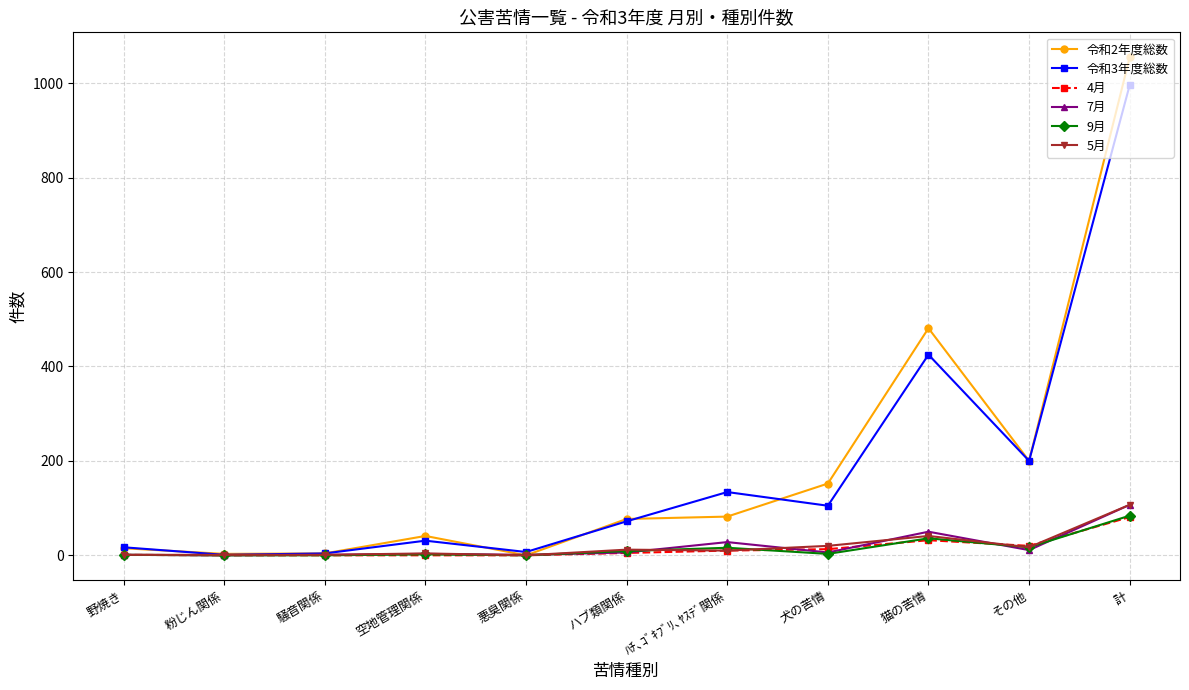

How many lines are shown in the chart?

6